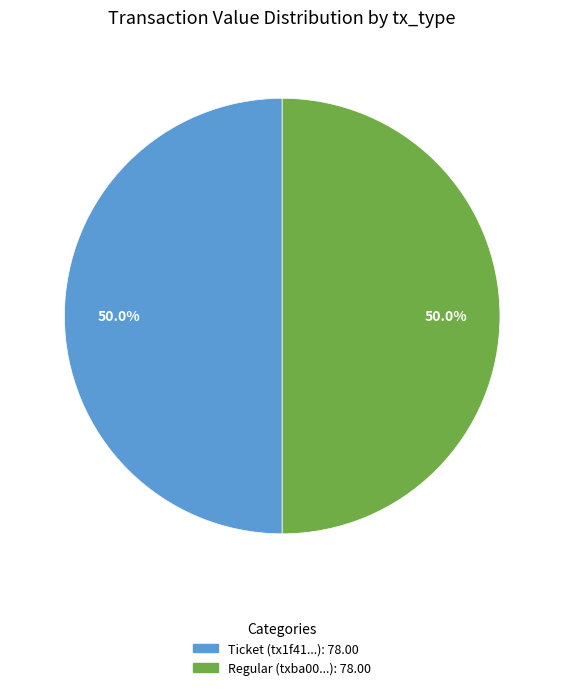

Approximately how many times larger is the value at Regular compared to Ticket?

1.0